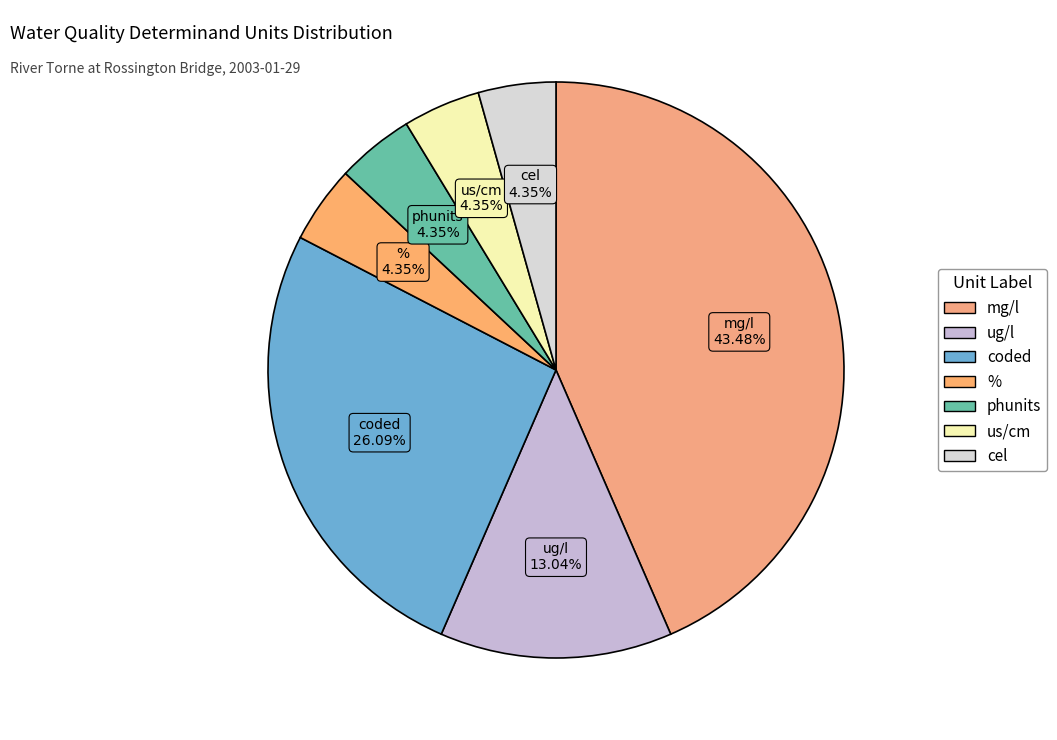

Combined, what portion of the pie is cel and coded?

30.4%